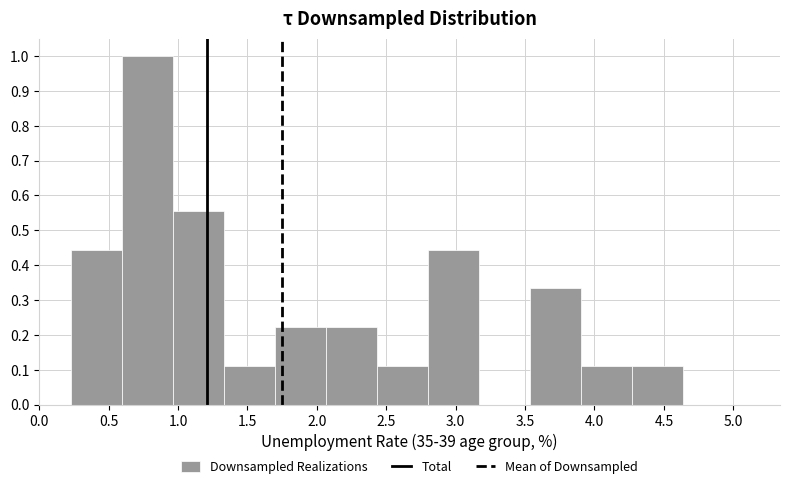

What is the height of the bar covering 1.35 to 1.70 on the x-axis? Neither the bar edges nor the heights are printed on the chart, so give them approximately, as read against the axes.

0.11